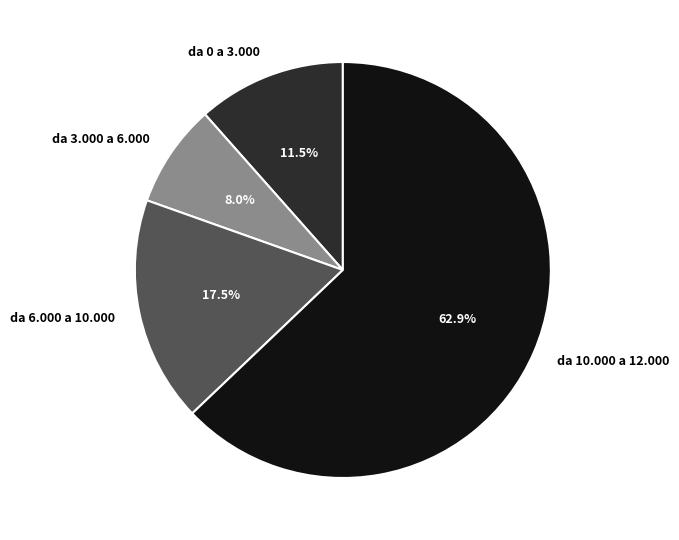

What is the largest slice in the pie chart?

da 10.000 a 12.000